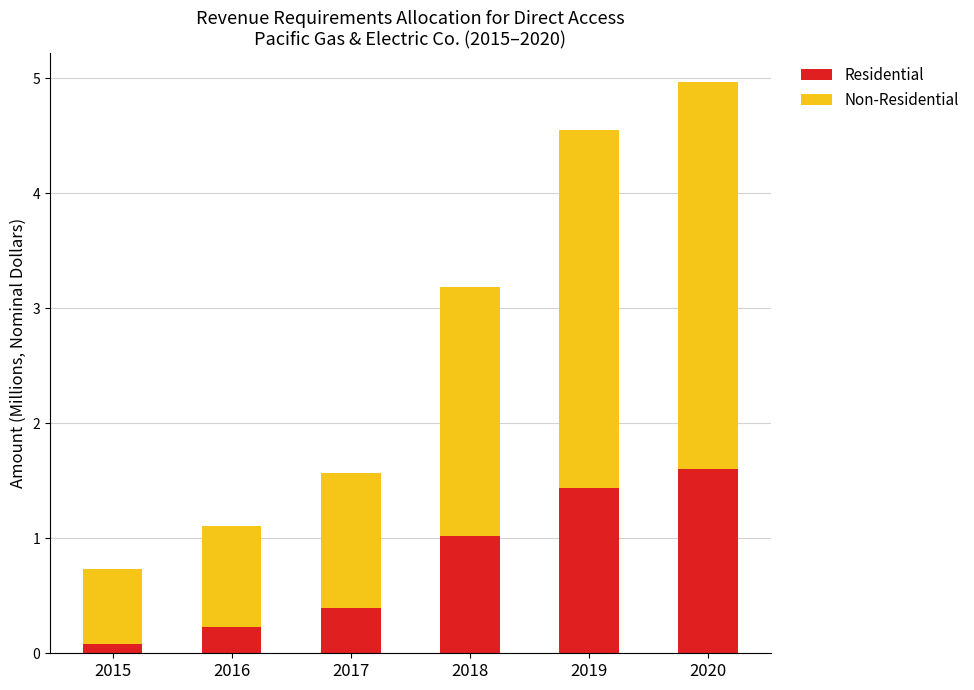

Is it true that Residential equals 0.1 at 2015?

True